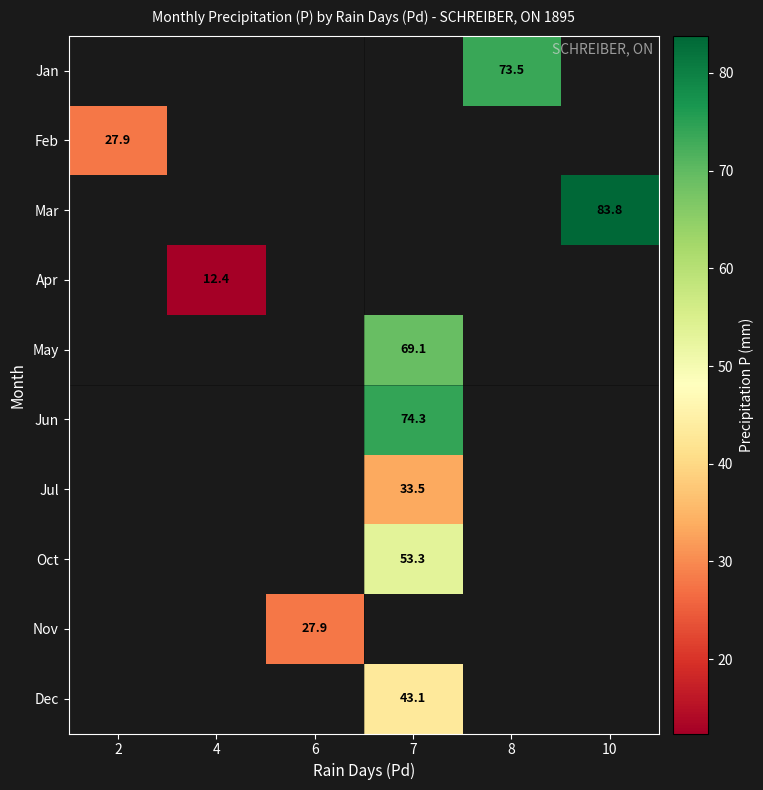

The value of Jan at 8 is 73.5. True or false?

True